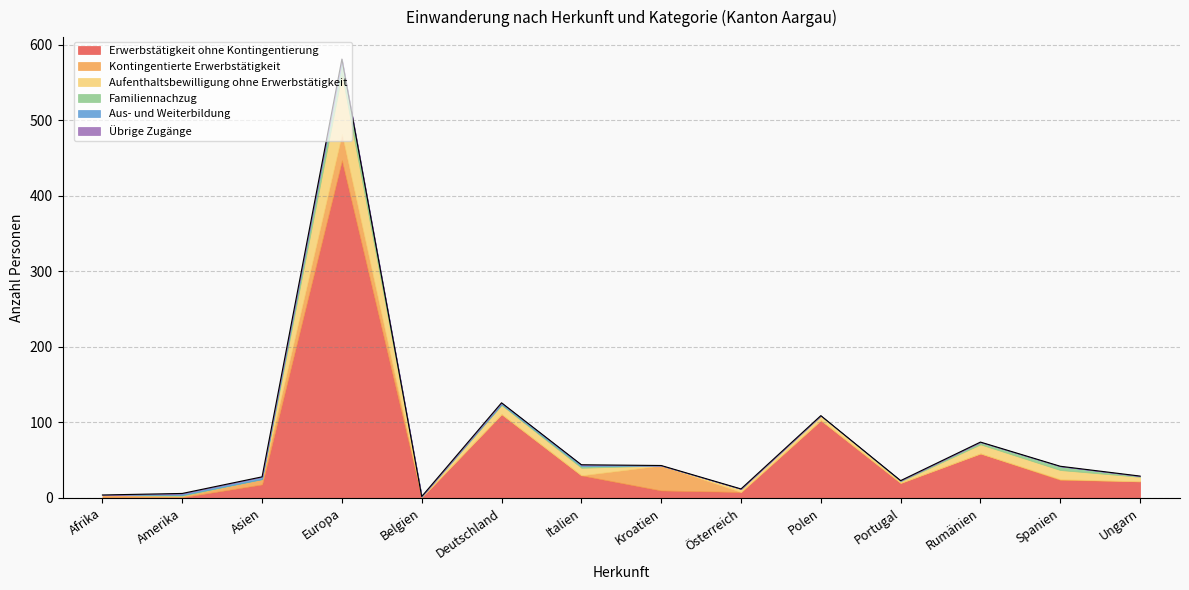

Reading left to right, transcribe all the data shown in this chart.

Erwerbstätigkeit ohne Kontingentierung: 1	1	18	447	1	111	30	10	8	103	20	59	24	22
Kontingentierte Erwerbstätigkeit: 3	2	7	35	0	0	0	33	0	0	0	0	1	0
Aufenthaltsbewilligung ohne Erwerbstätigkeit: 0	0	0	79	1	12	10	0	4	6	2	12	12	6
Familiennachzug: 0	1	0	16	0	1	2	0	0	0	1	3	5	1
Aus- und Weiterbildung: 0	2	3	4	0	2	2	0	0	0	0	0	0	0
Übrige Zugänge: 0	0	0	0	0	0	0	0	0	0	0	0	0	0